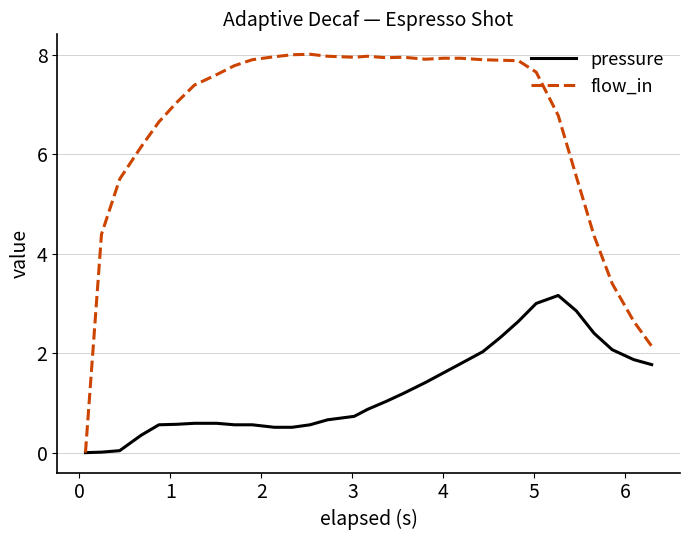

Rank the series by their maximum value, from lowest to highest.

pressure, flow_in